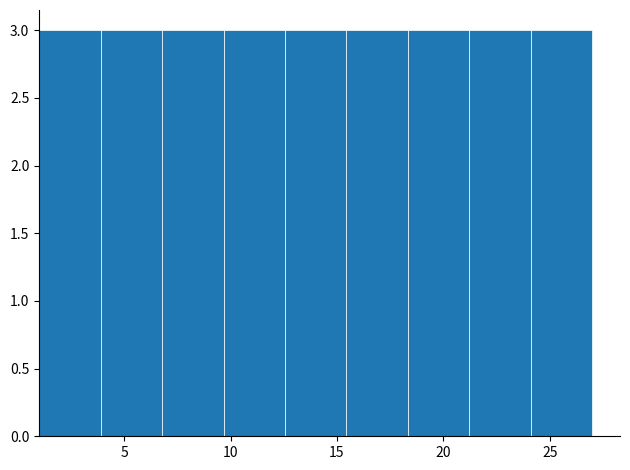

Reading left to right, transcribe this chart: for each bar, give the range it covers on the x-axis and its height. Neither the bar edges nor the heights are printed on the chart, so give them approximately, as read against the axes.

1.0 to 4.0: 3
4.0 to 7.0: 3
7.0 to 9.5: 3
9.5 to 12.5: 3
12.5 to 15.5: 3
15.5 to 18.5: 3
18.5 to 21.0: 3
21.0 to 24.0: 3
24.0 to 27.0: 3